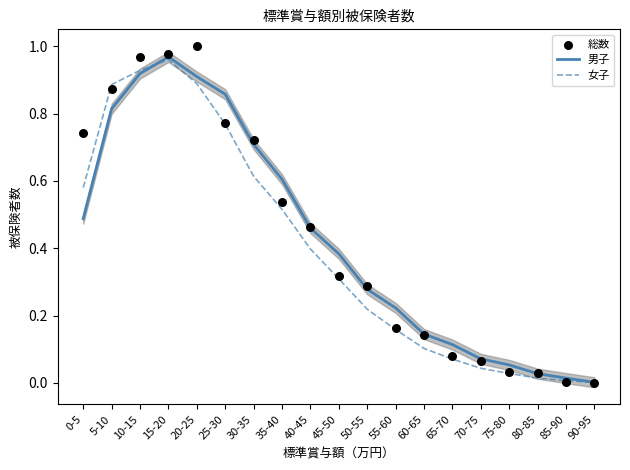

Which series has the largest total across all categories?

総数